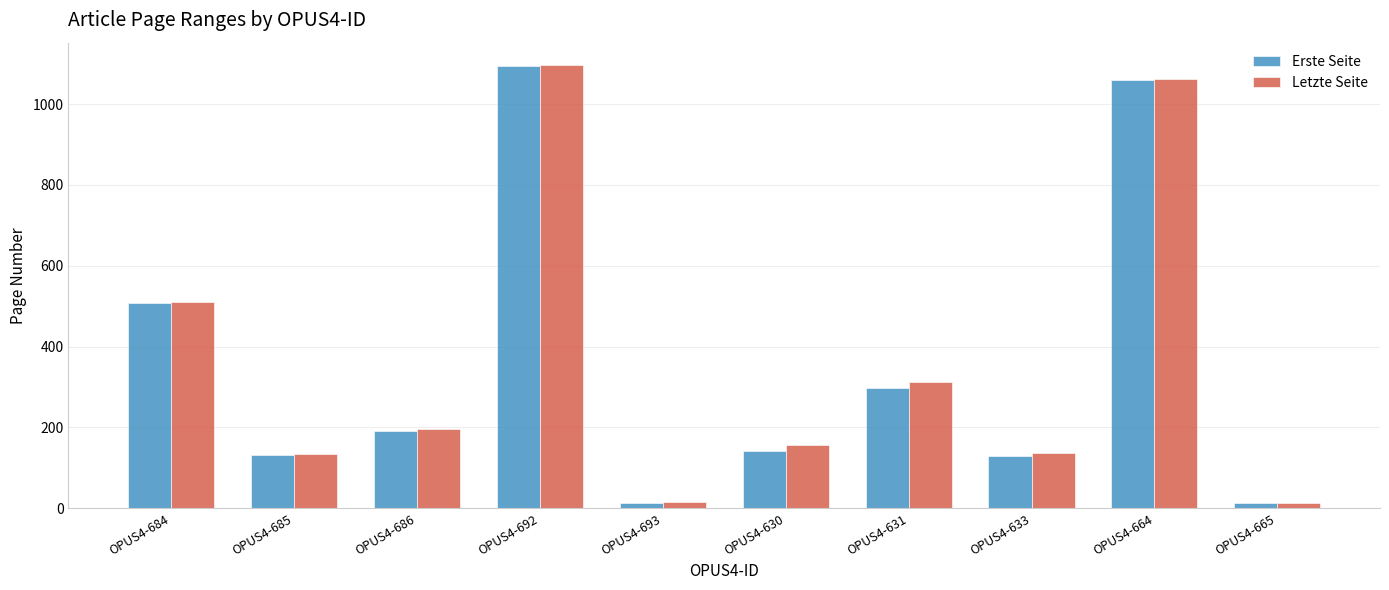

What is the sum of all Letzte Seite values?

3635